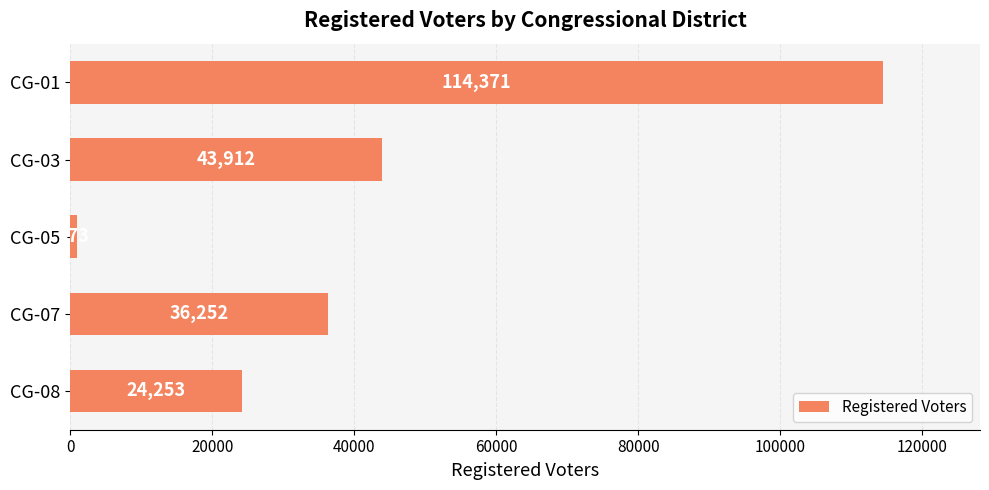

Are the bars grouped side by side (vs. stacked)?

No